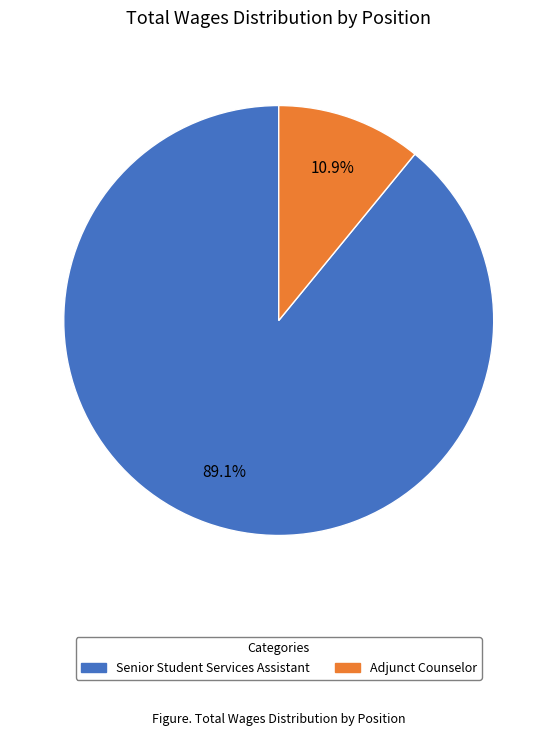

Is the sum of Adjunct Counselor and Senior Student Services Assistant greater than half?

Yes